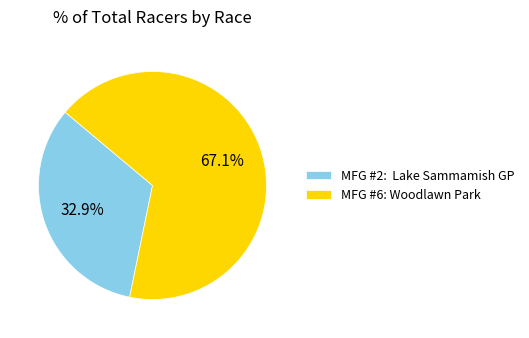

Which category has the biggest portion of the pie?

MFG #6: Woodlawn Park